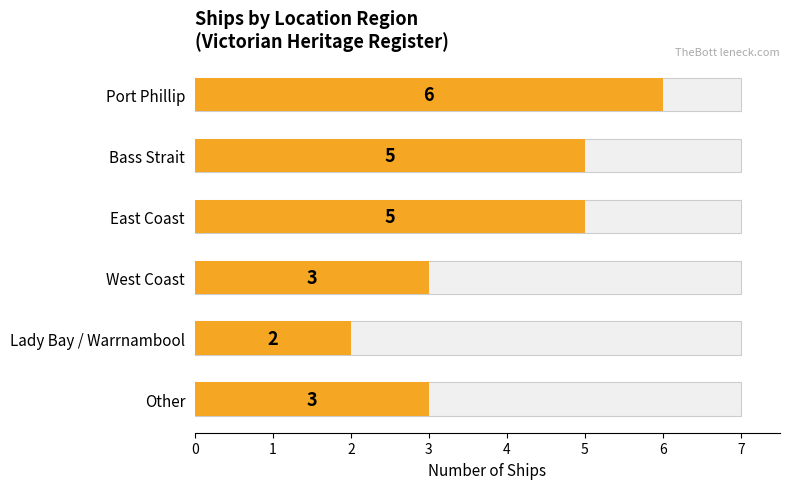

How many values are below 5?

3